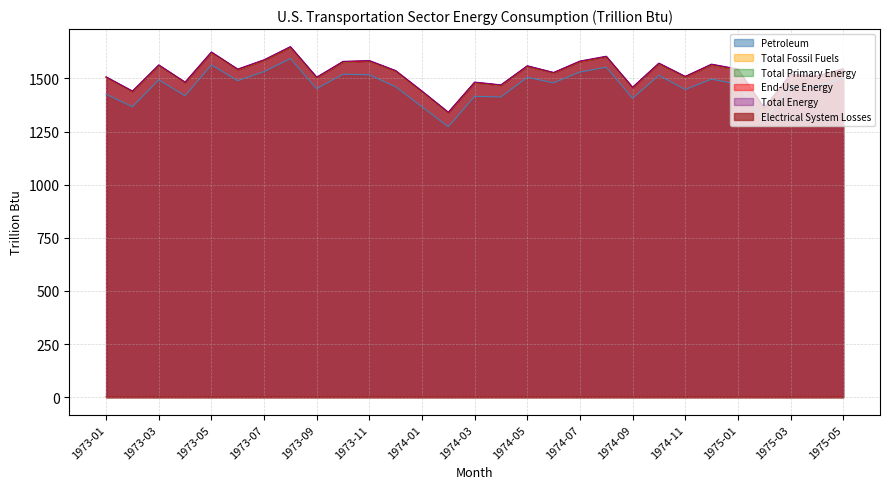

What is the highest value of the End-Use Energy series?

1647.8